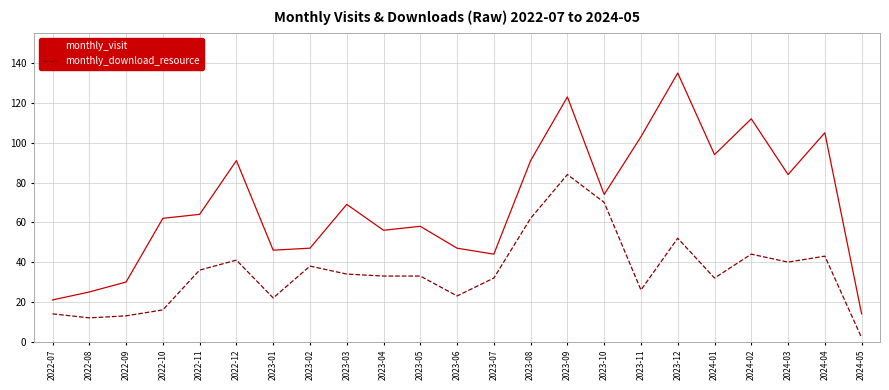

At which category is the sum across all series the highest?

2023-09